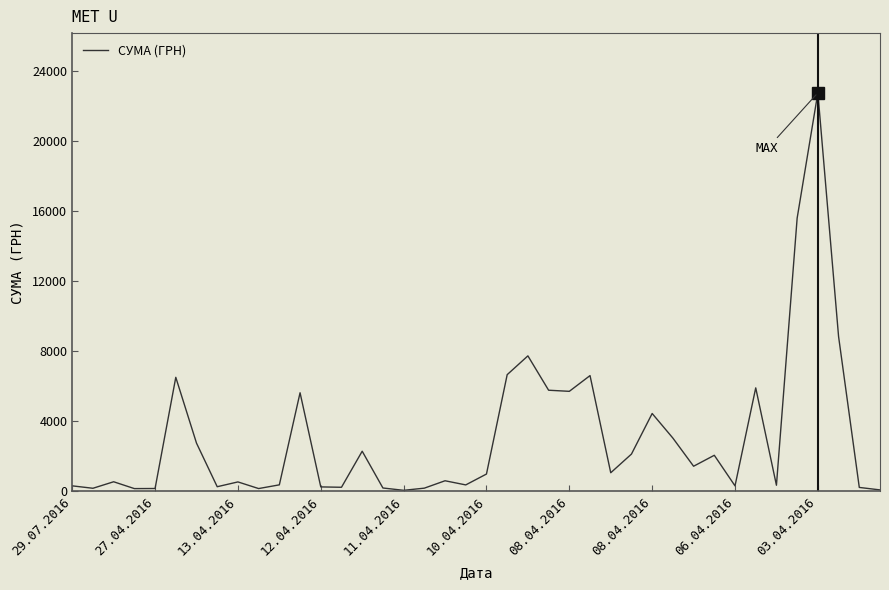

What is the difference between the second highest and second lowest values?

15531.5